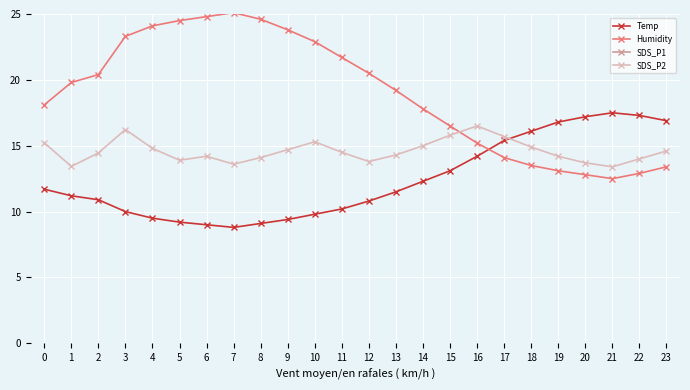

What is the minimum value shown in the chart?

8.8